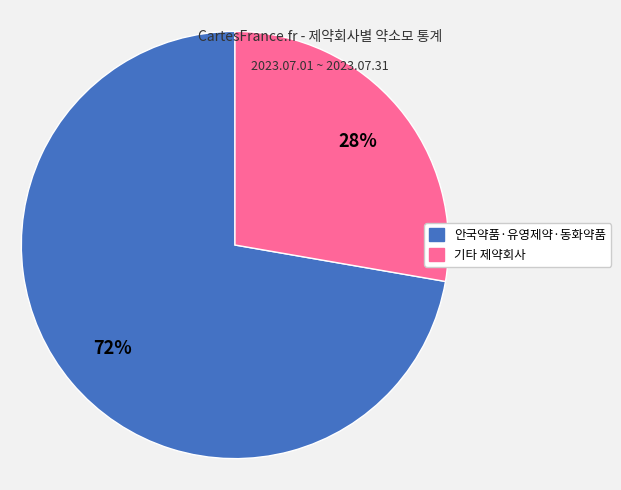

True or false: 안국약품·유영제약·동화약품 accounts for 85% of the total.

False